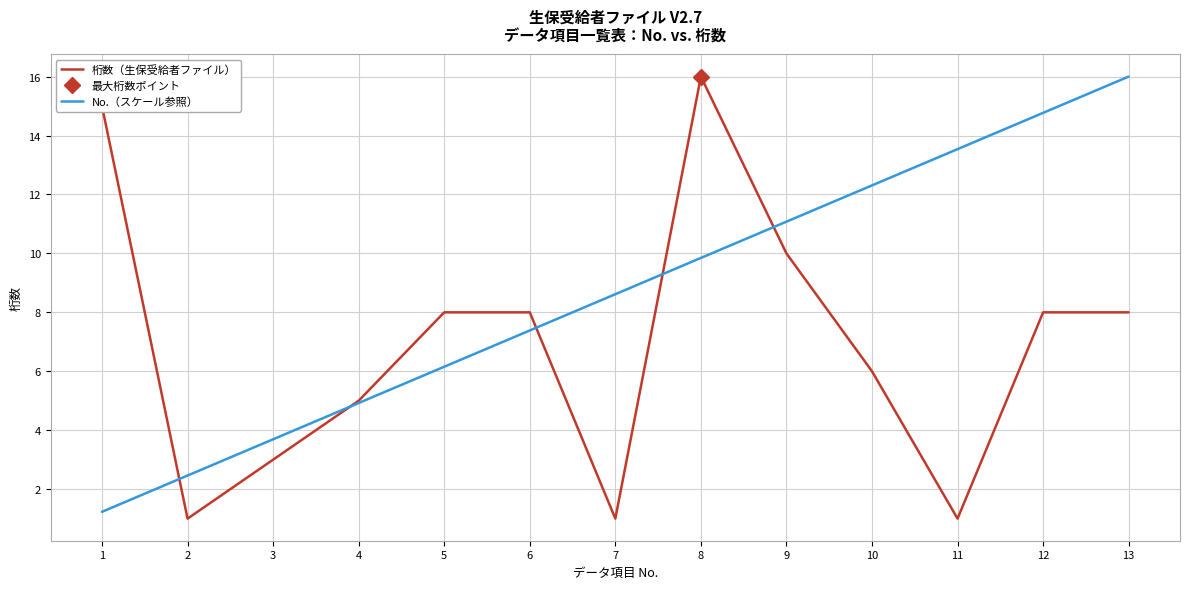

At which category is the sum across all series the highest?

8